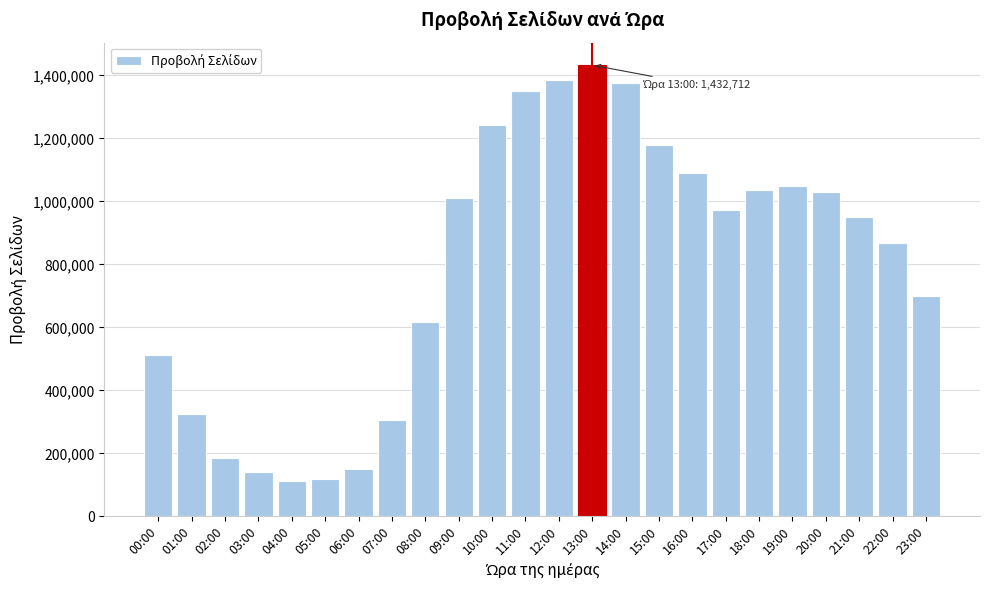

What is the change in value from 04:00 to 13:00?

+1319798